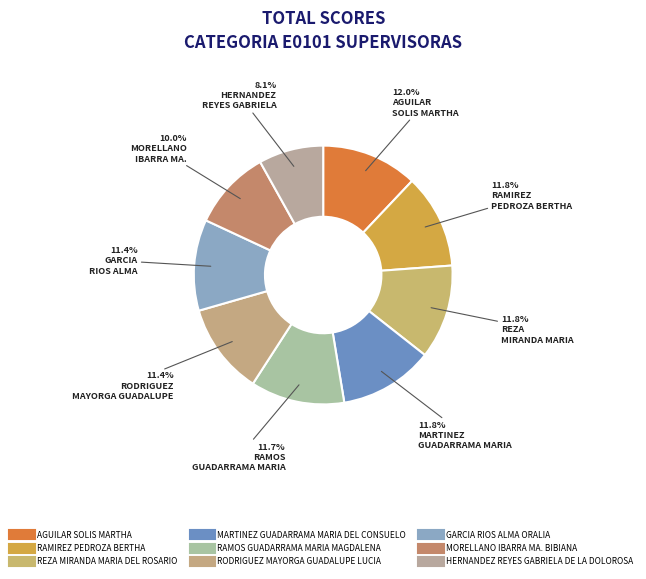

To the nearest percent, what is the average slice percentage?

11%